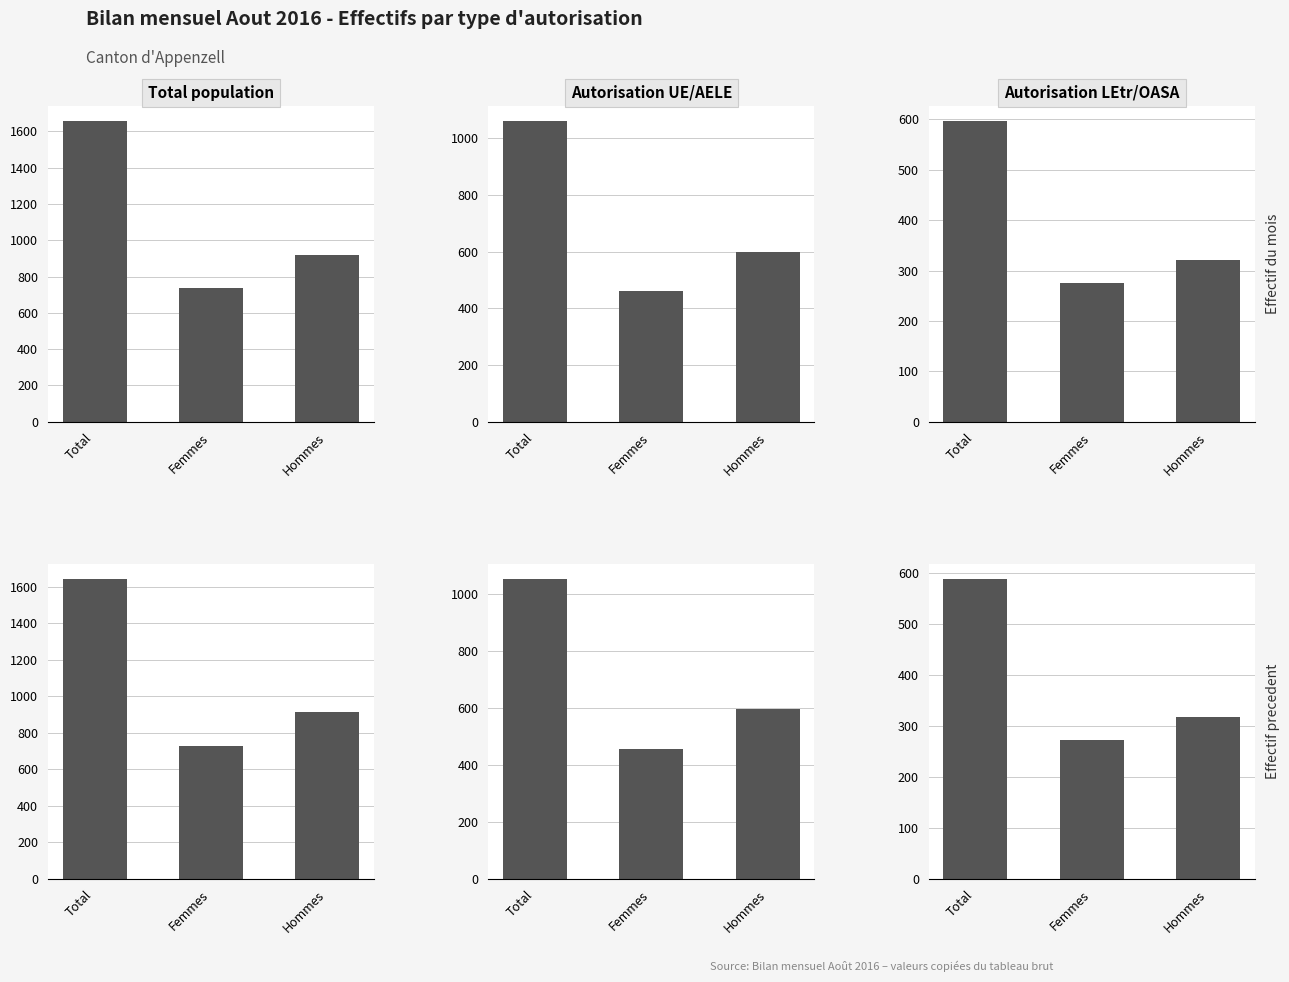

At which label does Autorisation UE/AELE reach its minimum?

Femmes